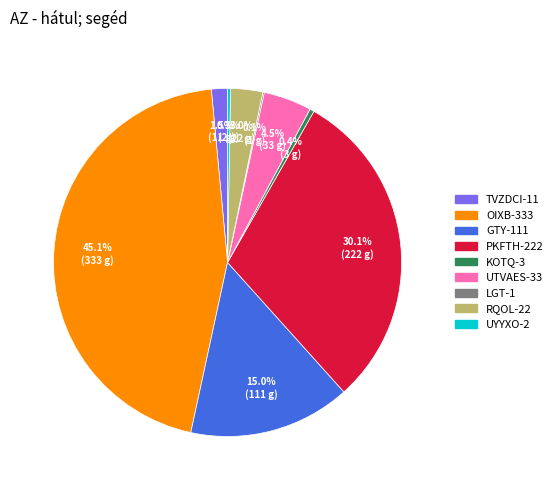

True or false: PKFTH-222 accounts for 45% of the total.

False